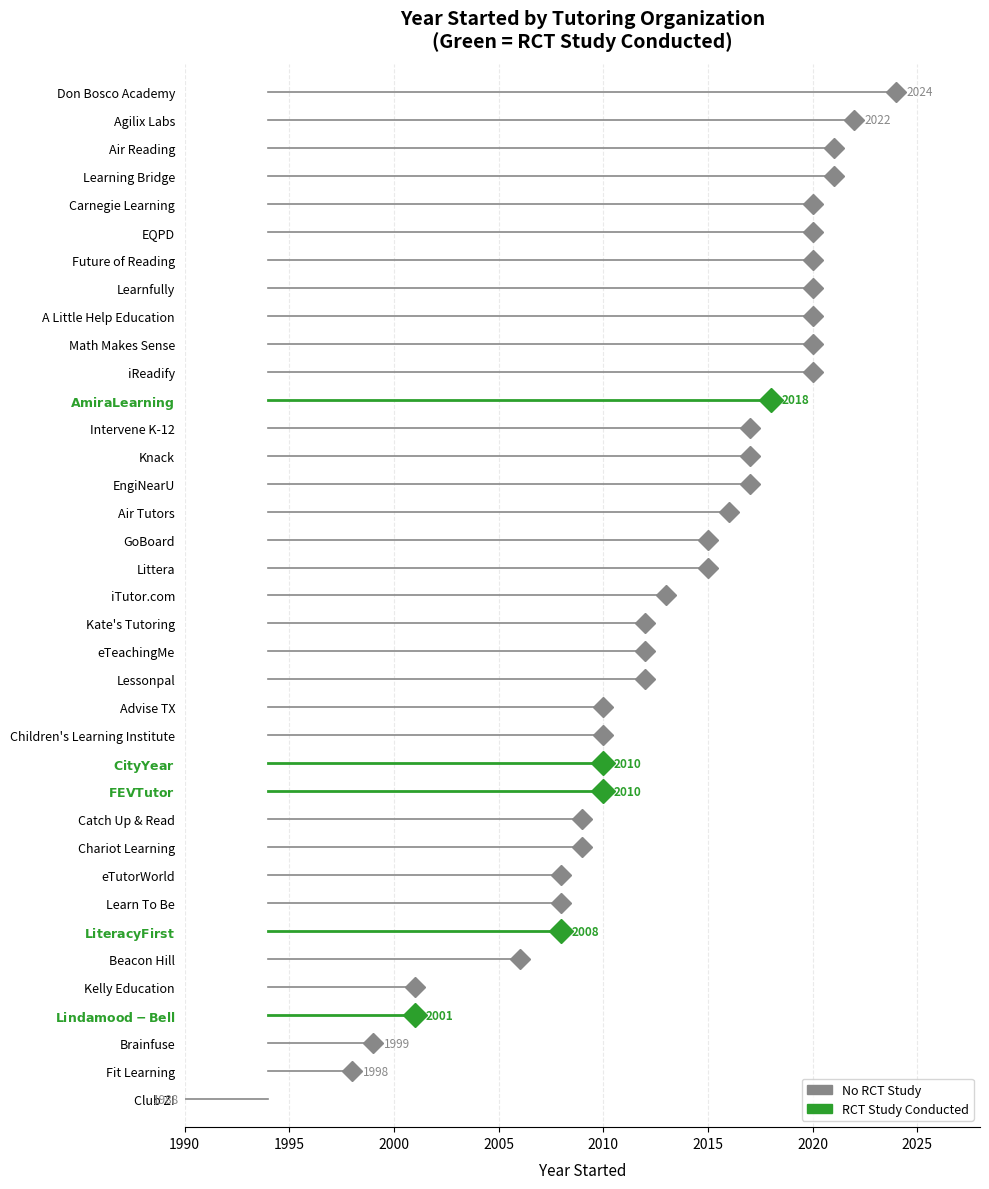

What is the average value?

2013